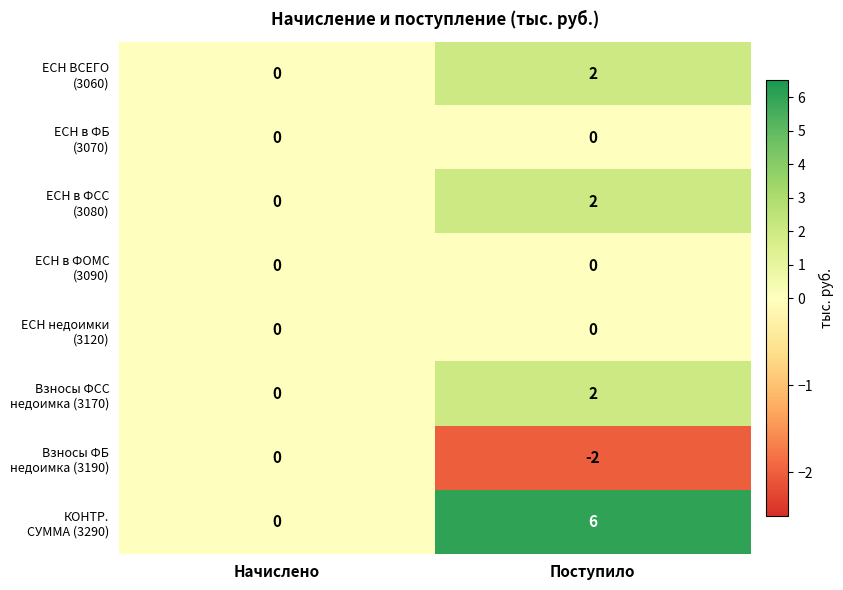

What is the difference between the highest and lowest values at Поступило?

8